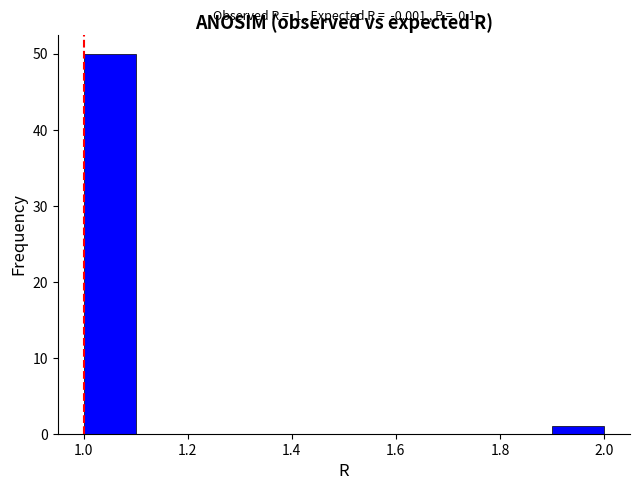

Which range on the x-axis has the tallest bar?

1.0 to 1.1